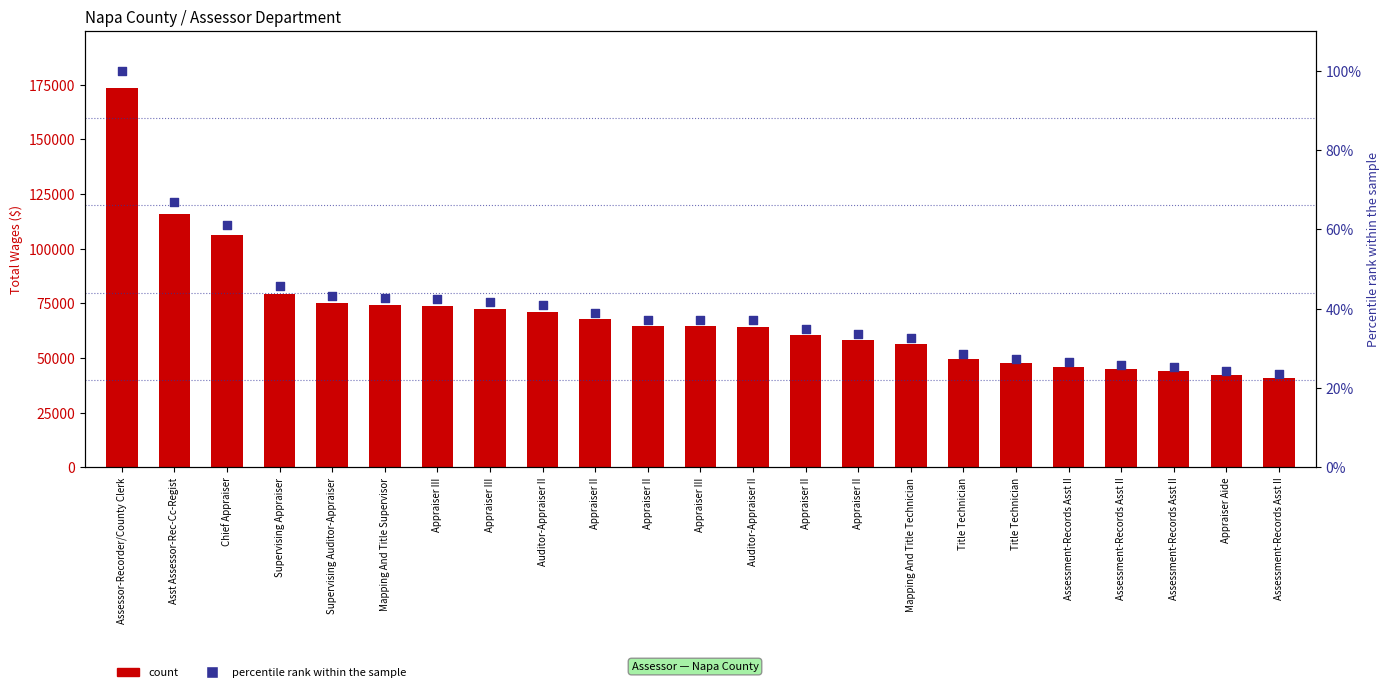

What are all the series names shown in the legend?

count, percentile rank within the sample